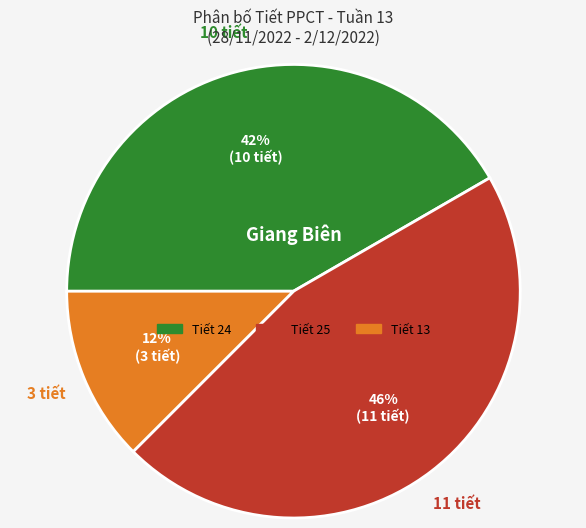

Which slice is the smallest?

Tiết 13